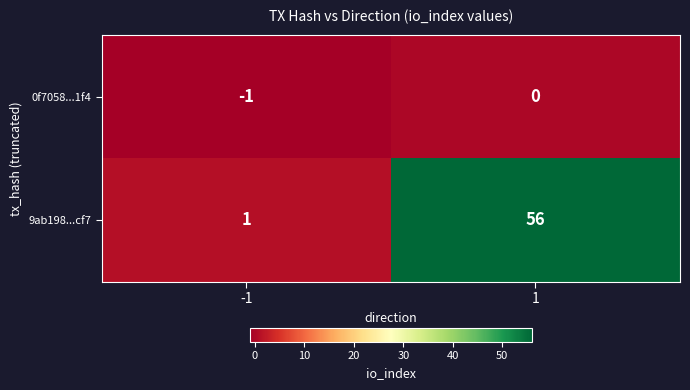

What is the total value across all series at 1?

56